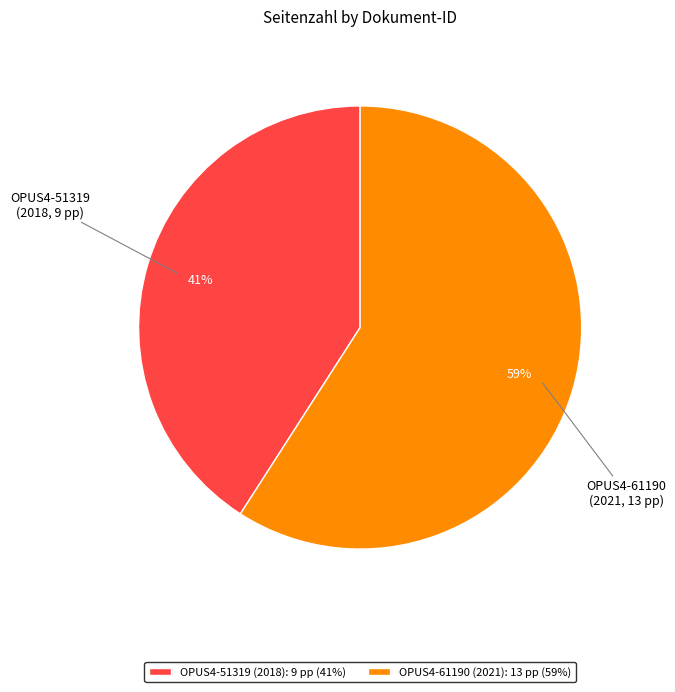

Does OPUS4-51319 (2018) account for over 50% of the chart?

No